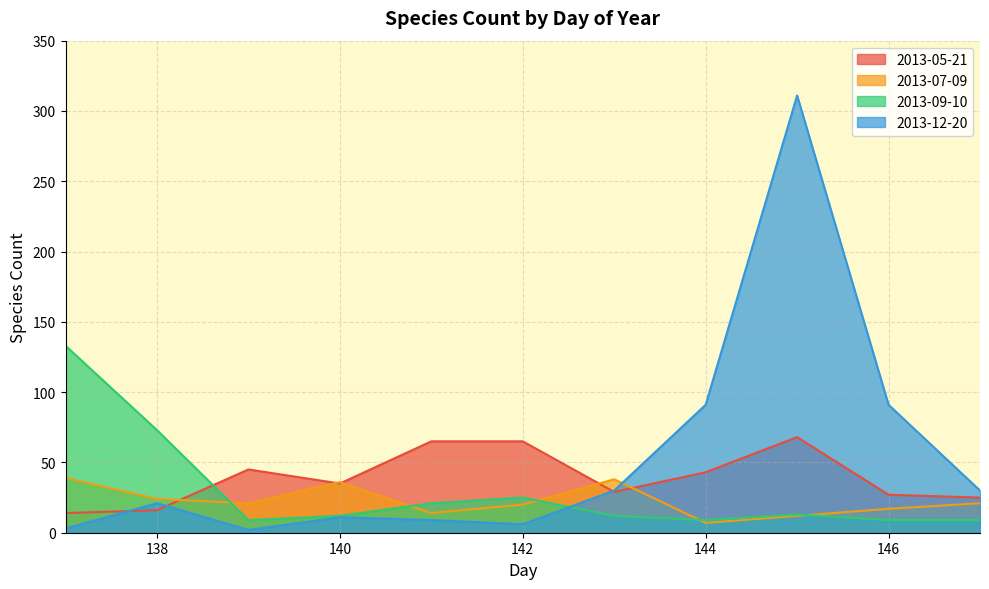

Which series ends up on top after the final intersection of 2013-12-20 and 2013-09-10?

2013-12-20